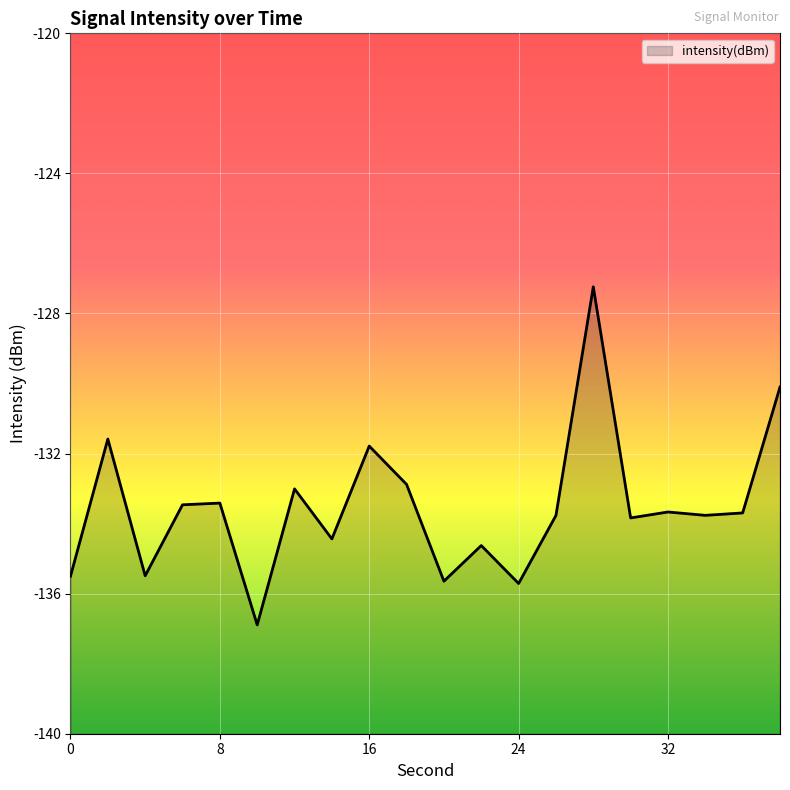

Rank the categories by value from lowest to highest.

10, 24, 20, 0, 4, 22, 14, 30, 26, 34, 36, 32, 6, 8, 12, 18, 16, 2, 38, 28